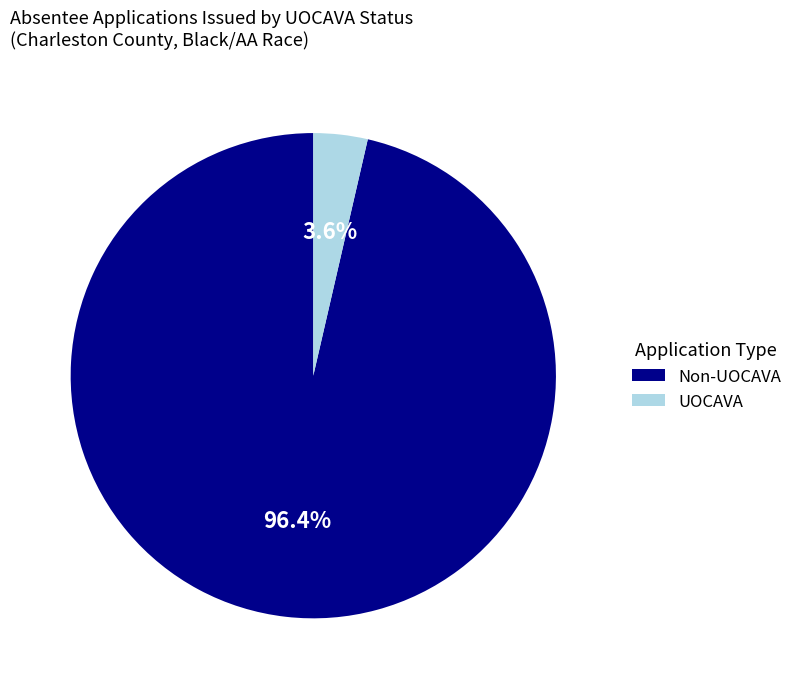

Which has a higher value, Non-UOCAVA or UOCAVA?

Non-UOCAVA